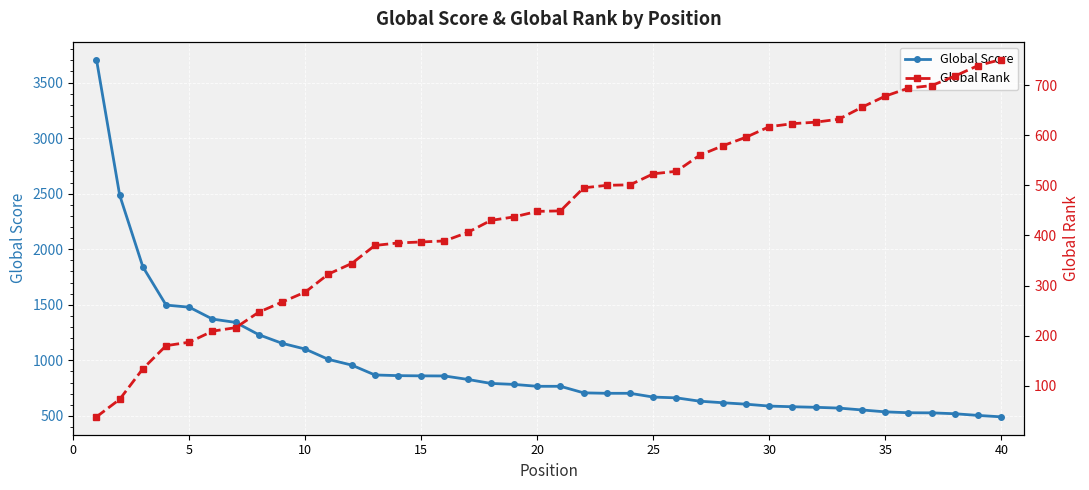

What is the value of the Global Rank point at the 17th from the left?

406